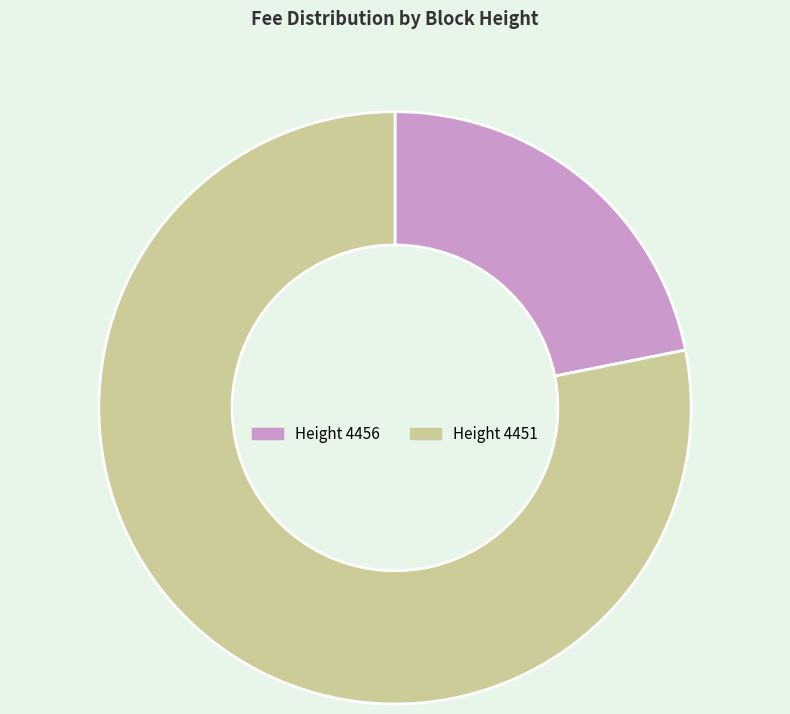

Is the sum of Height 4451 and Height 4456 greater than half?

Yes